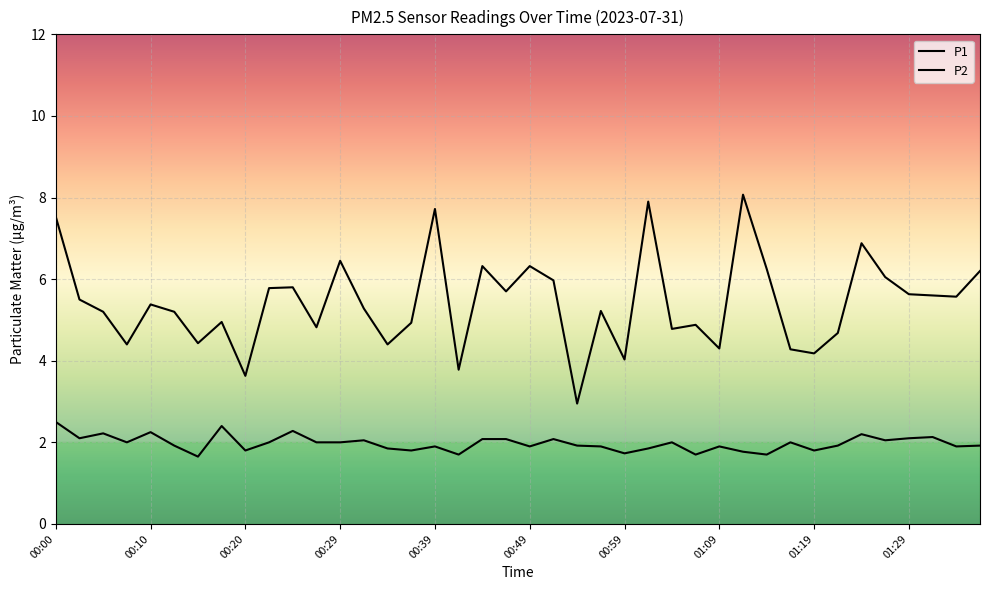

What is the label of the 40th point from the right?

00:00